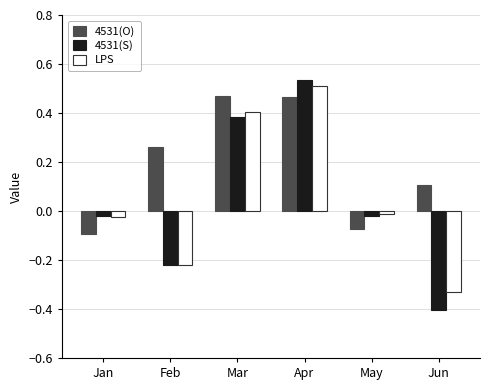

What is the difference between the maximum and minimum values in the 4531(O) series?

0.6